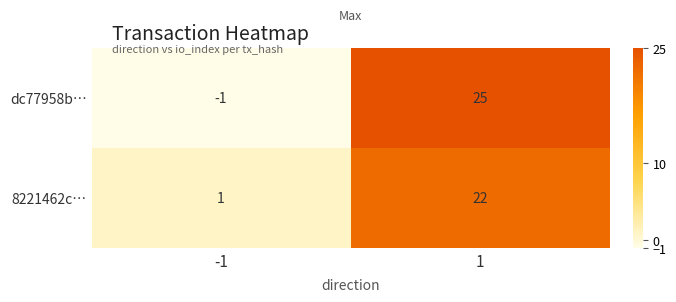

How many distinct data groups are displayed?

2